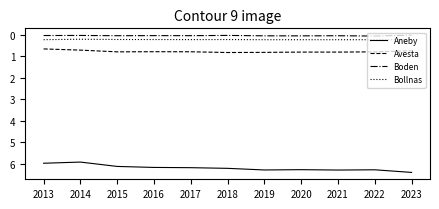

What is the maximum value shown in the chart?

6.4